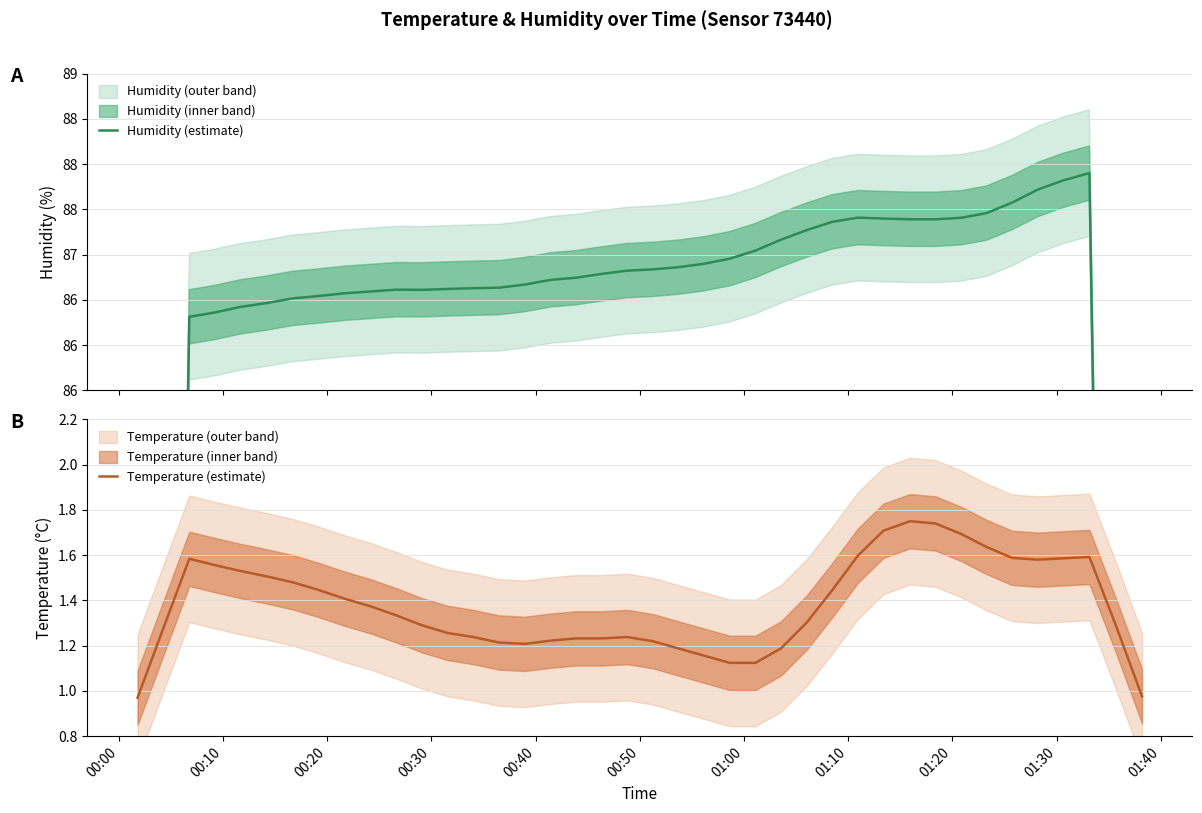

How many interior local valleys does the Humidity (estimate) series have?

1